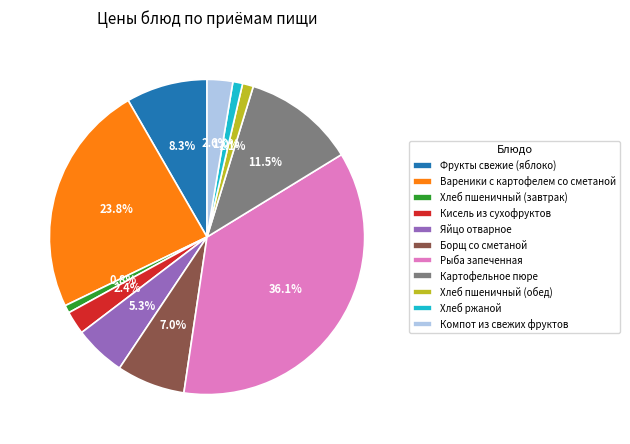

To the nearest percent, what is the difference between the Кисель из сухофруктов and Хлеб пшеничный (завтрак) slice percentages?

2%